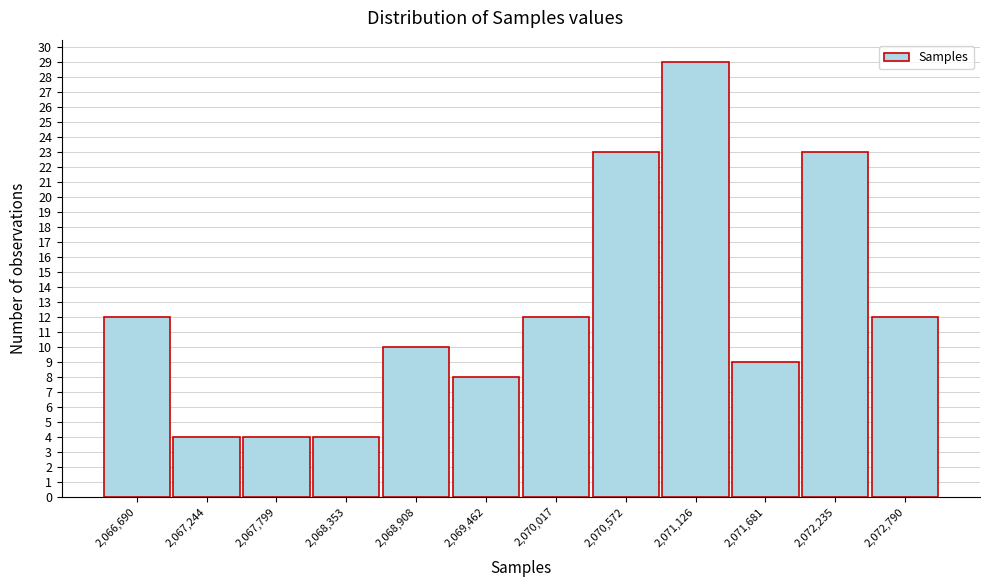

Reading left to right, extract all data points from this chart.

2,066,690=12	2,067,244=4	2,067,799=4	2,068,353=4	2,068,908=10	2,069,462=8	2,070,017=12	2,070,572=23	2,071,126=29	2,071,681=9	2,072,235=23	2,072,790=12